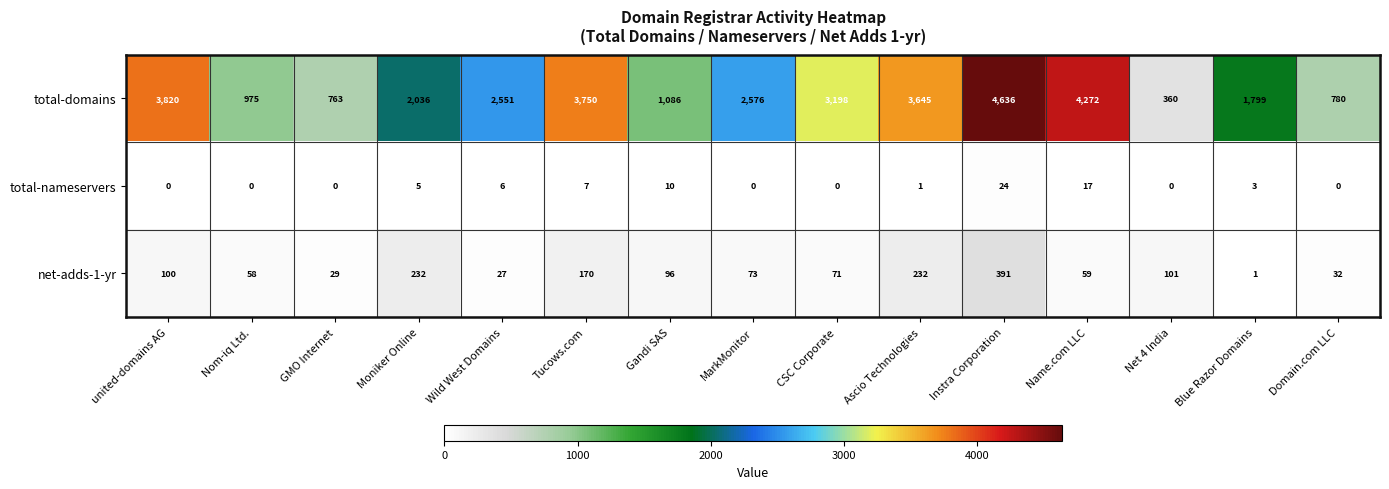

Where does the total-nameservers series first go above 1?

Moniker Online